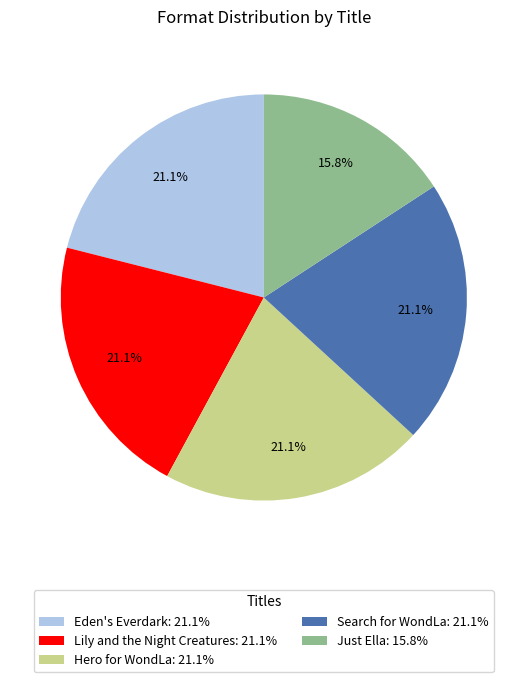

Is there any slice that represents more than half of the pie?

No